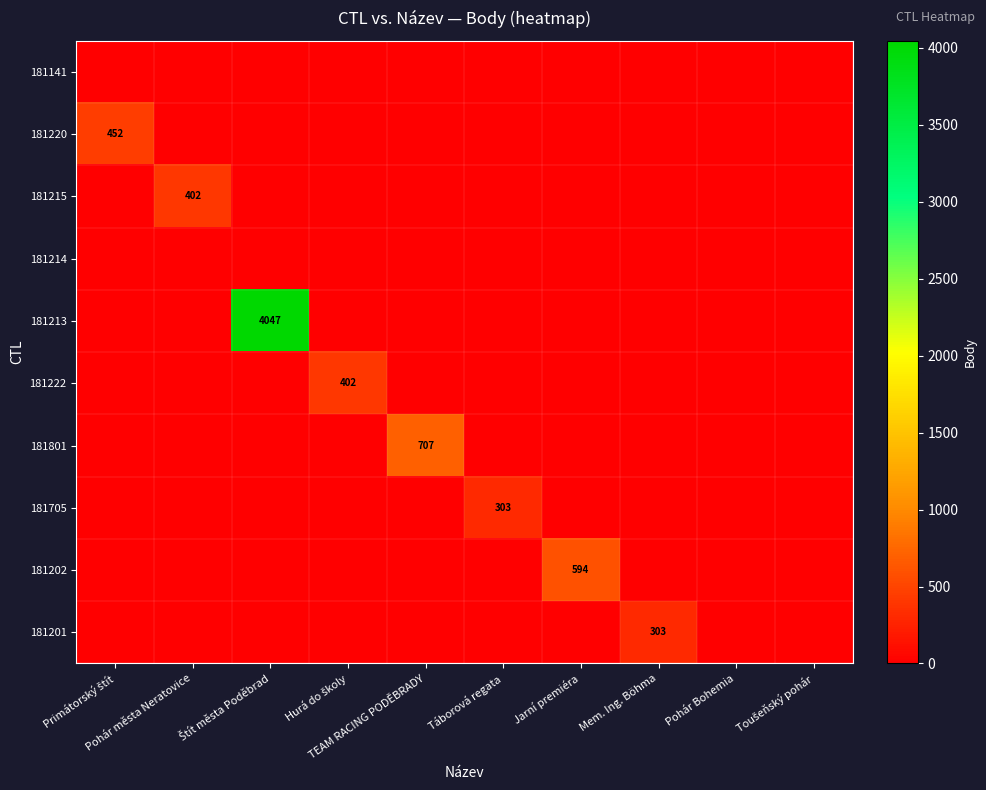

Between Jarní premiéra and Mem. Ing. Böhma, which is larger?

Jarní premiéra